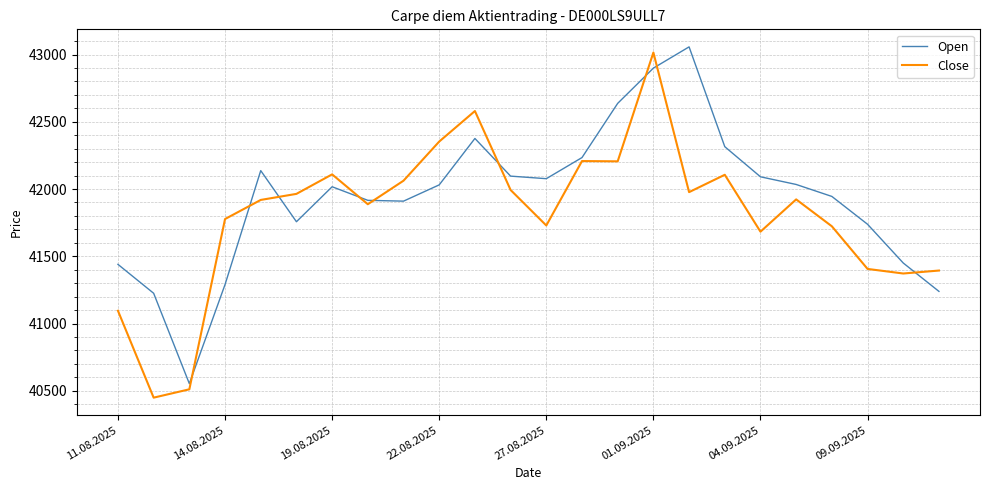

What is the lowest value of the Close series?

40449